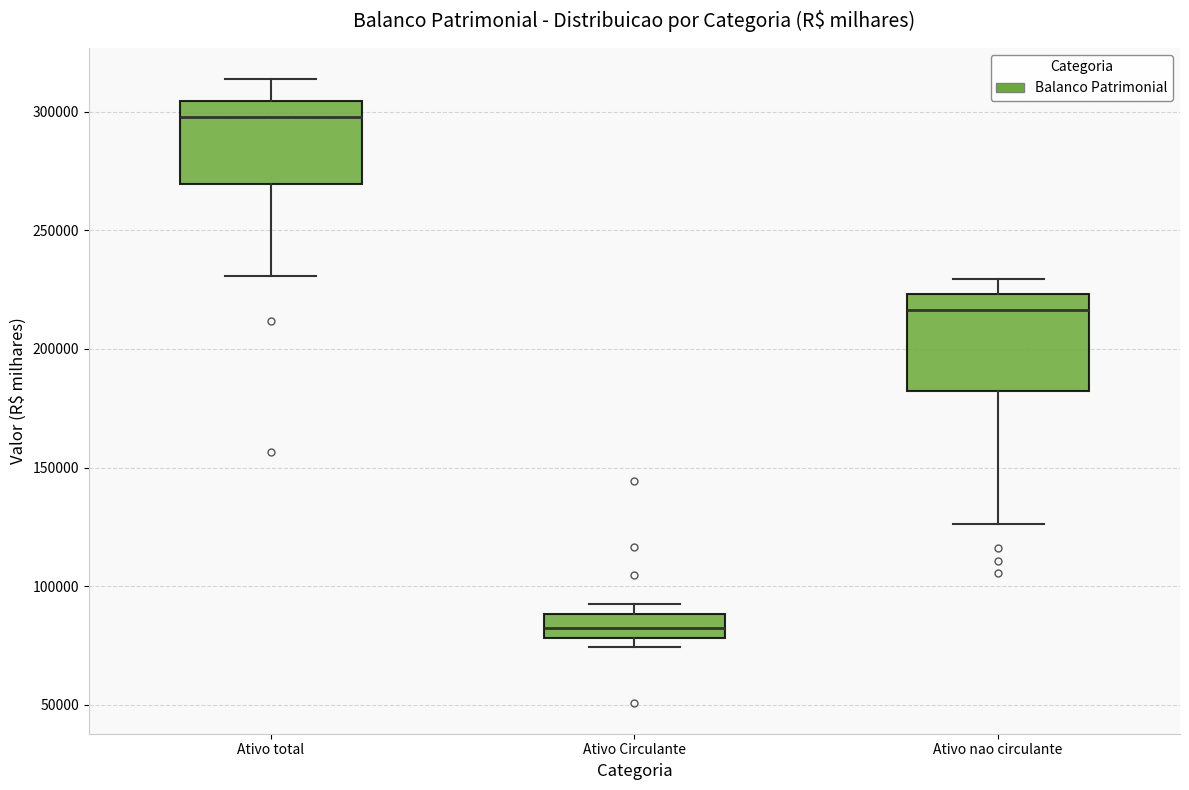

Reading left to right, read every box against the y-axis: the position of its median line, the range the box covers, and the ends of its whiskers. The values are not printed on the chart, so give them approximately, as read against the axis.

Ativo total: median 300000, box 270000 to 305000, whiskers 230000 to 315000
Ativo Circulante: median 80000 (inside the box), box 80000 to 90000, whiskers 75000 to 95000
Ativo nao circulante: median 215000, box 180000 to 225000, whiskers 125000 to 230000